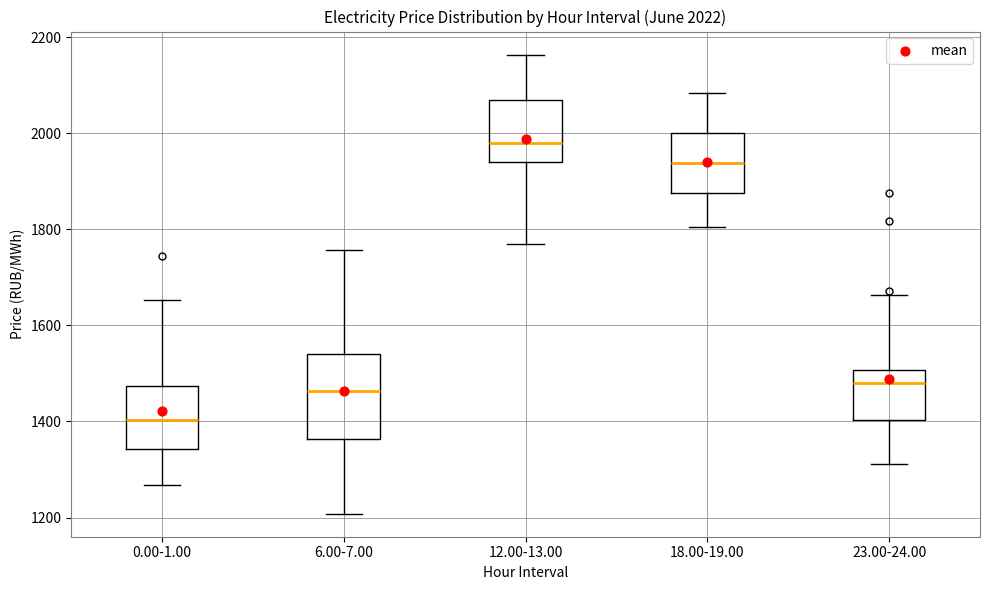

Which box has the lowest median line?

0.00-1.00